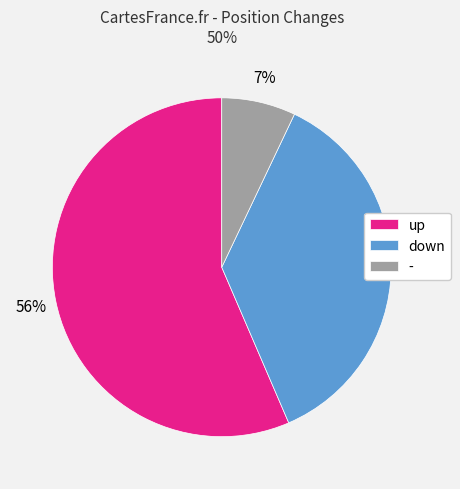

How many slices are in this pie chart?

3